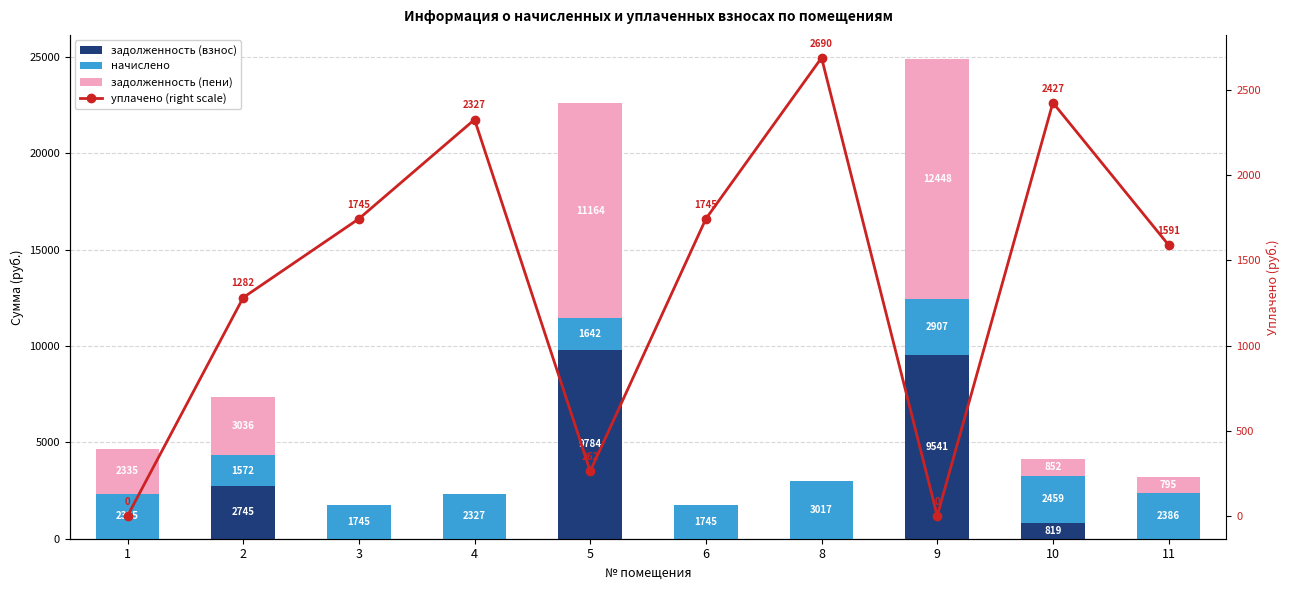

What are all the series names shown in the legend?

задолженность (взнос), начислено, задолженность (пени), уплачено (right scale)